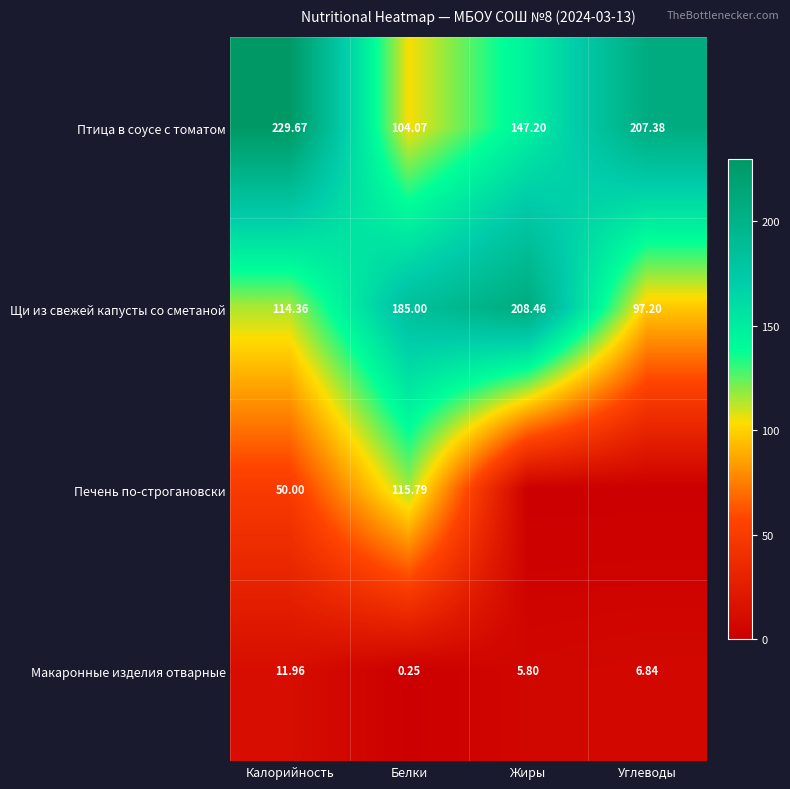

The Макаронные изделия отварные series shows 5.8 at Жиры. True or false?

True